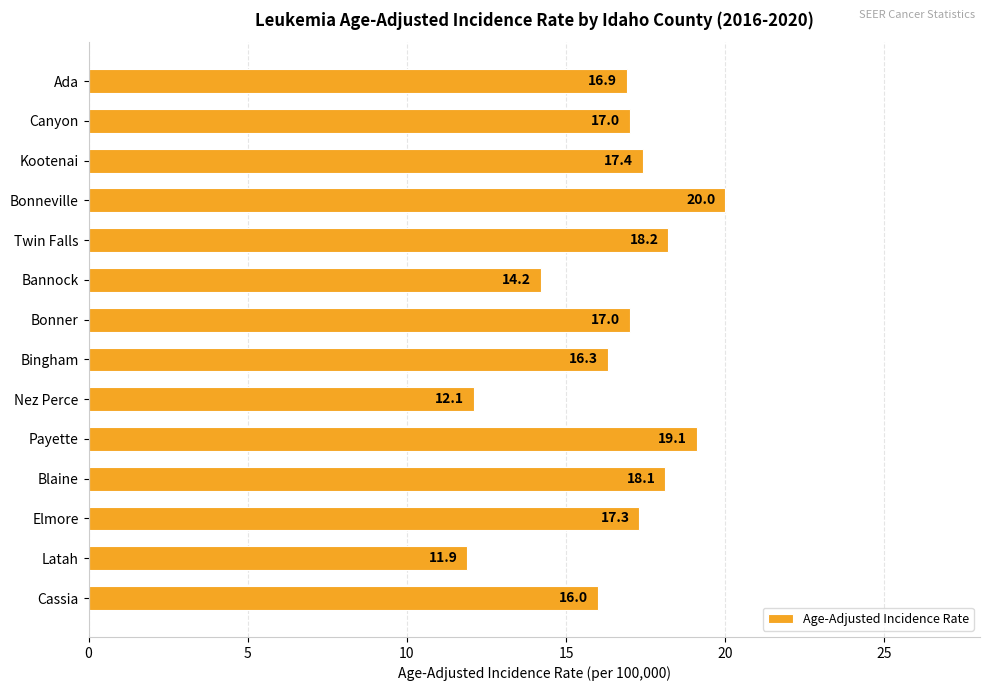

What is the difference between the maximum and second lowest values?

7.9